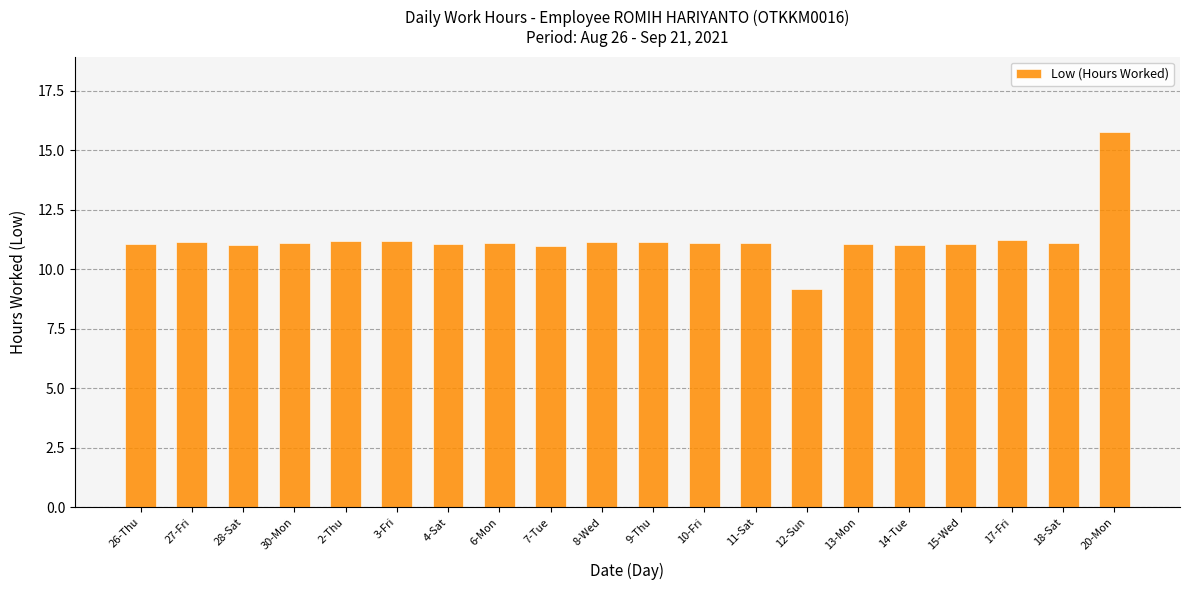

What is the smallest value displayed?

9.2